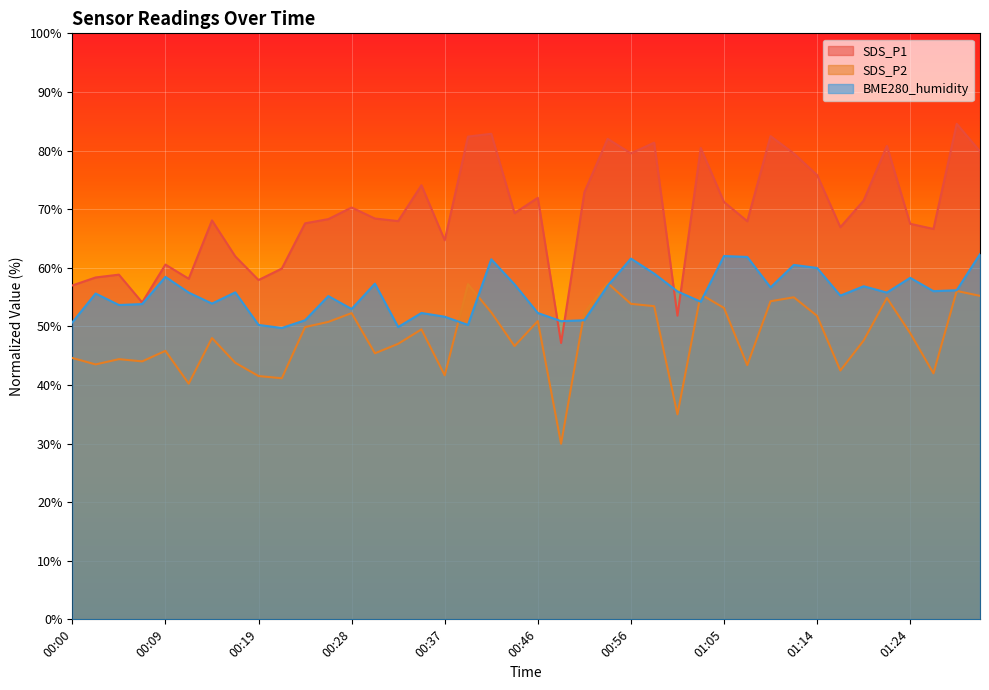

Between 01:21 and 00:14, which is larger?

01:21